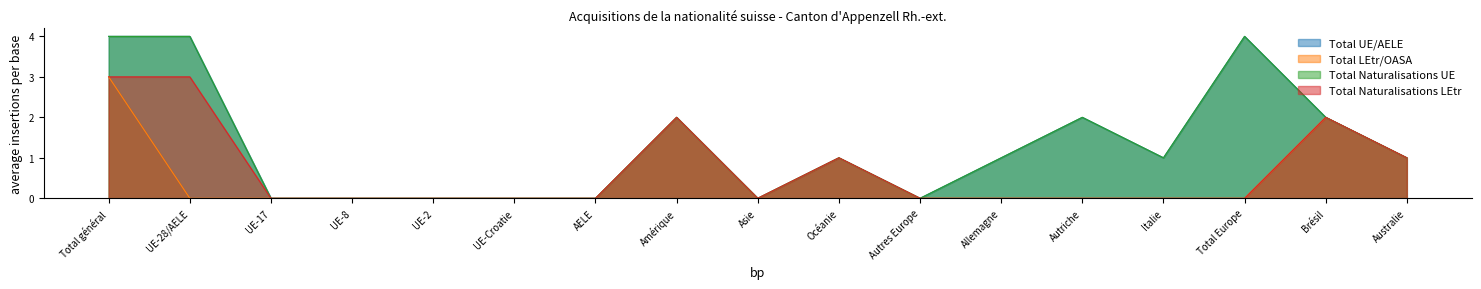

Reading right to left, what are all the values shown in this chart?

Total UE/AELE: 1	2	4	1	2	1	0	1	0	2	0	0	0	0	0	4	4
Total LEtr/OASA: 1	2	0	0	0	0	0	1	0	2	0	0	0	0	0	0	3
Total Naturalisations UE: 1	2	4	1	2	1	0	1	0	2	0	0	0	0	0	4	4
Total Naturalisations LEtr: 1	2	0	0	0	0	0	1	0	2	0	0	0	0	0	3	3